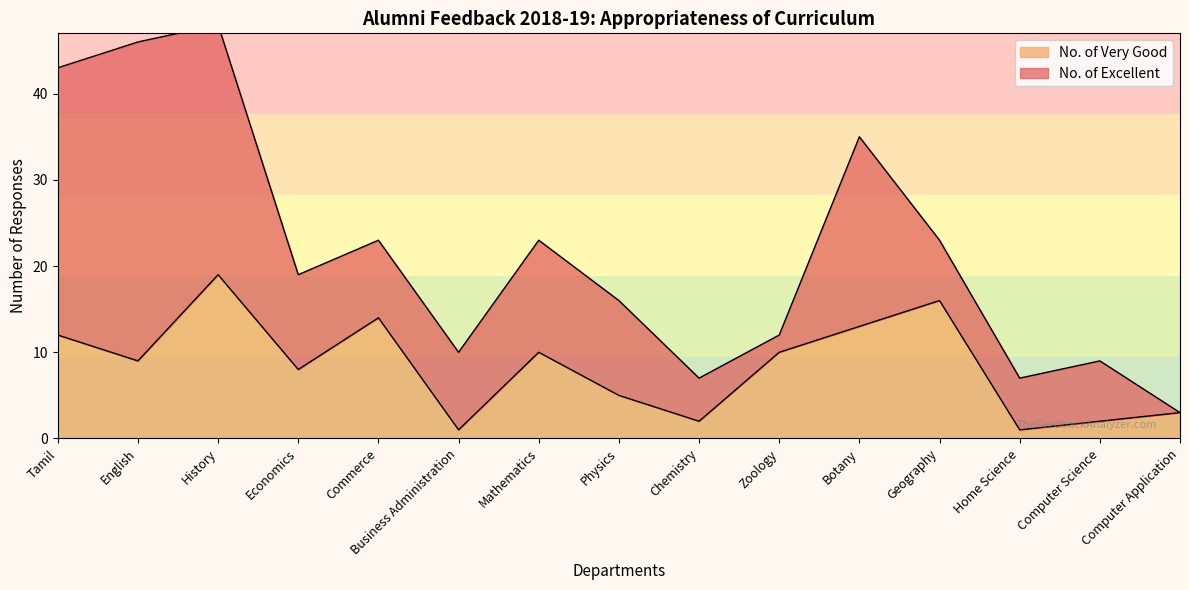

The chart shows a value of 8 at Economics. True or false?

True